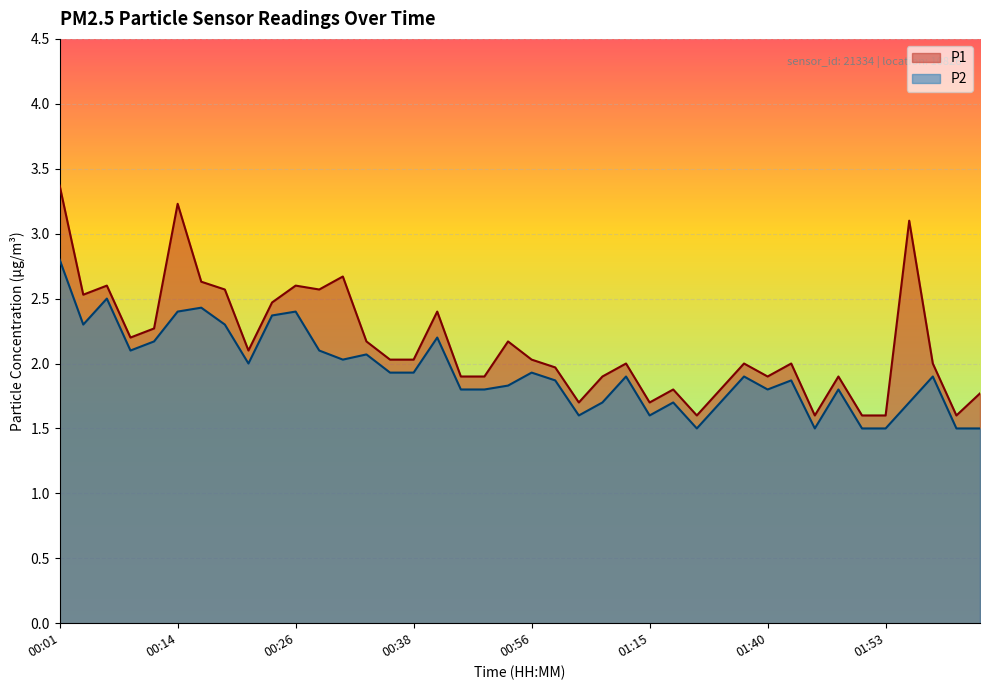

How many data points in P1 are less than 2?

16